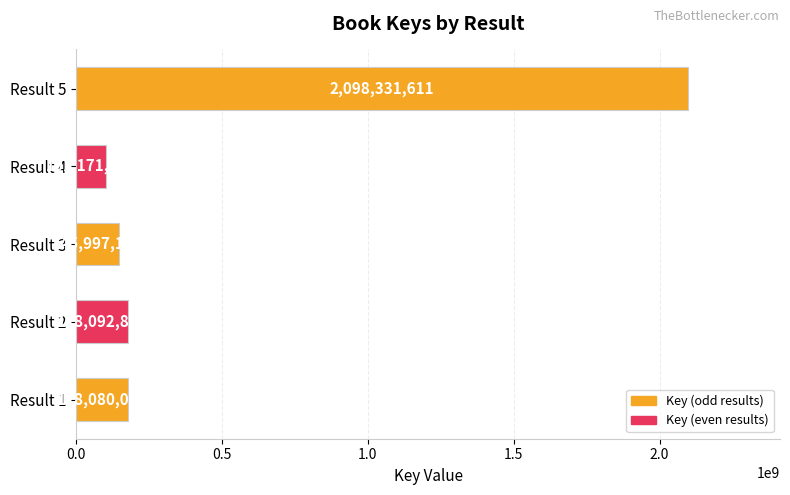

What is the minimum value shown in the chart?

101171248